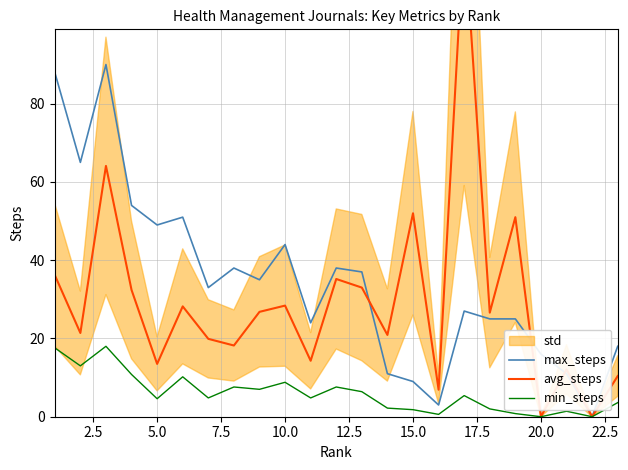

Which series has the largest range (max minus min)?

avg_steps